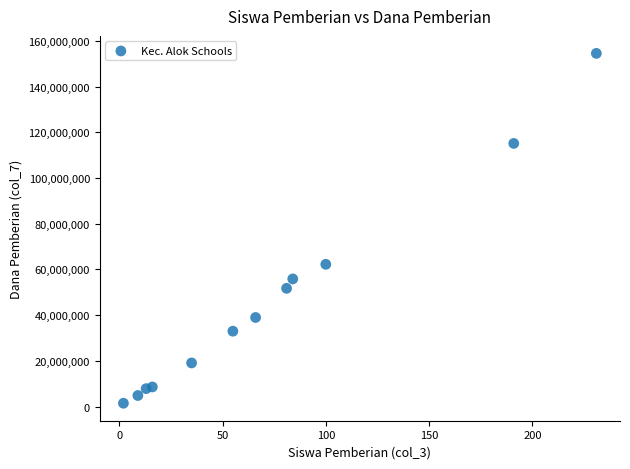

What is the range of X values (max minus min)?

229